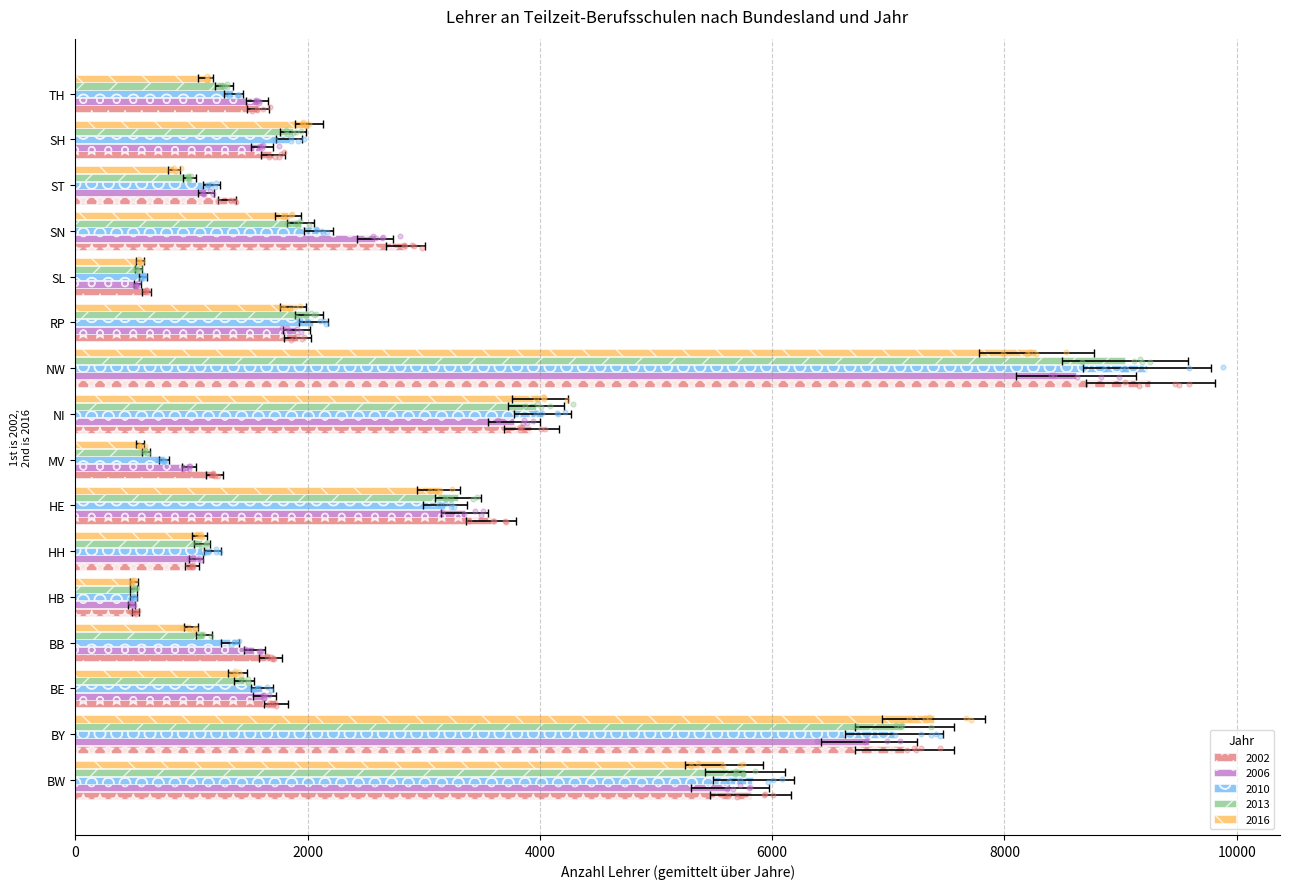

Which series contains the lowest Y value?

2006